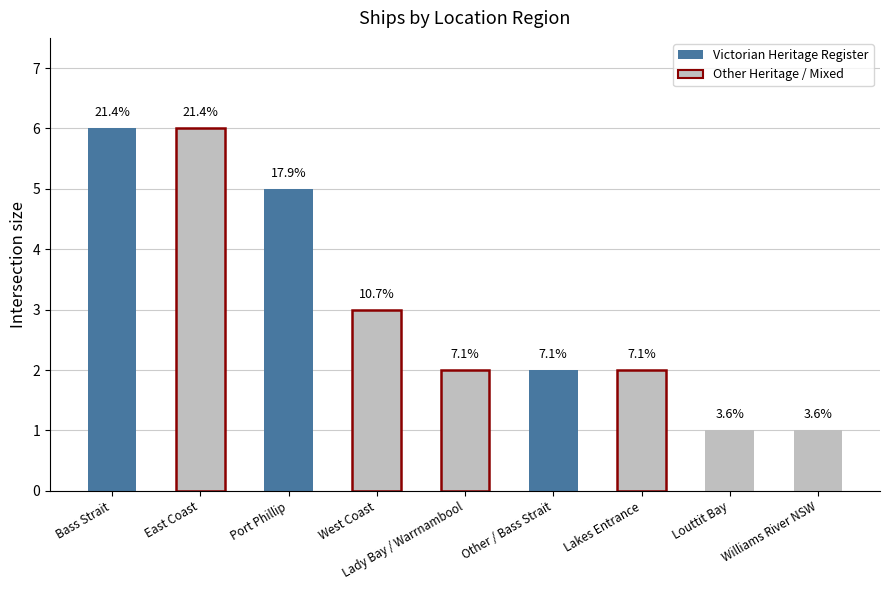

List the labels in order of value, largest first.

Bass Strait, East Coast, Port Phillip, West Coast, Lady Bay / Warrnambool, Other / Bass Strait, Lakes Entrance, Louttit Bay, Williams River NSW